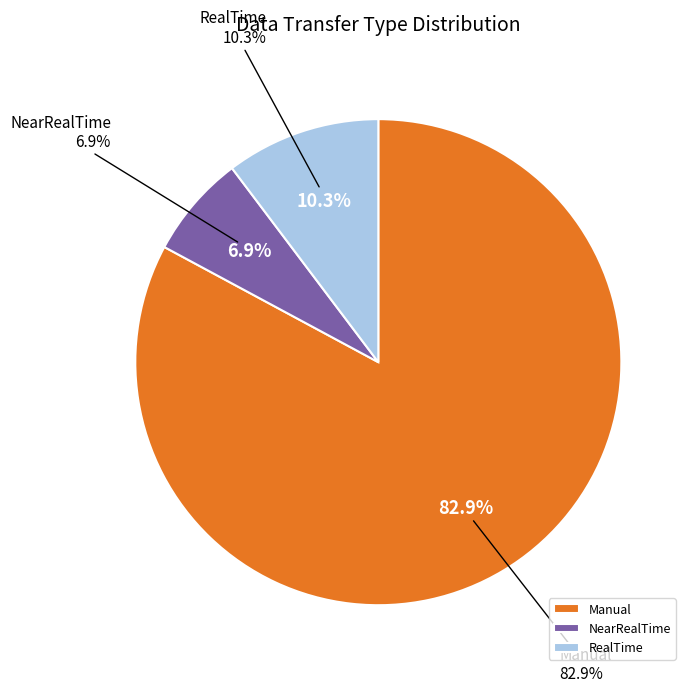

Count the number of slices in the pie.

3